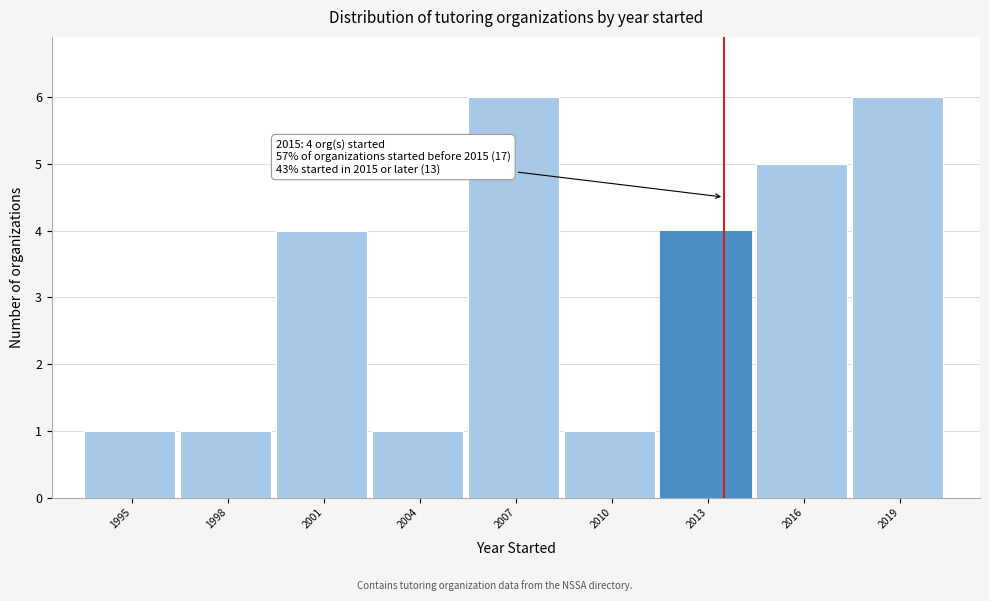

Reading left to right, extract all data points from this chart.

1	1	4	1	6	1	4	5	6